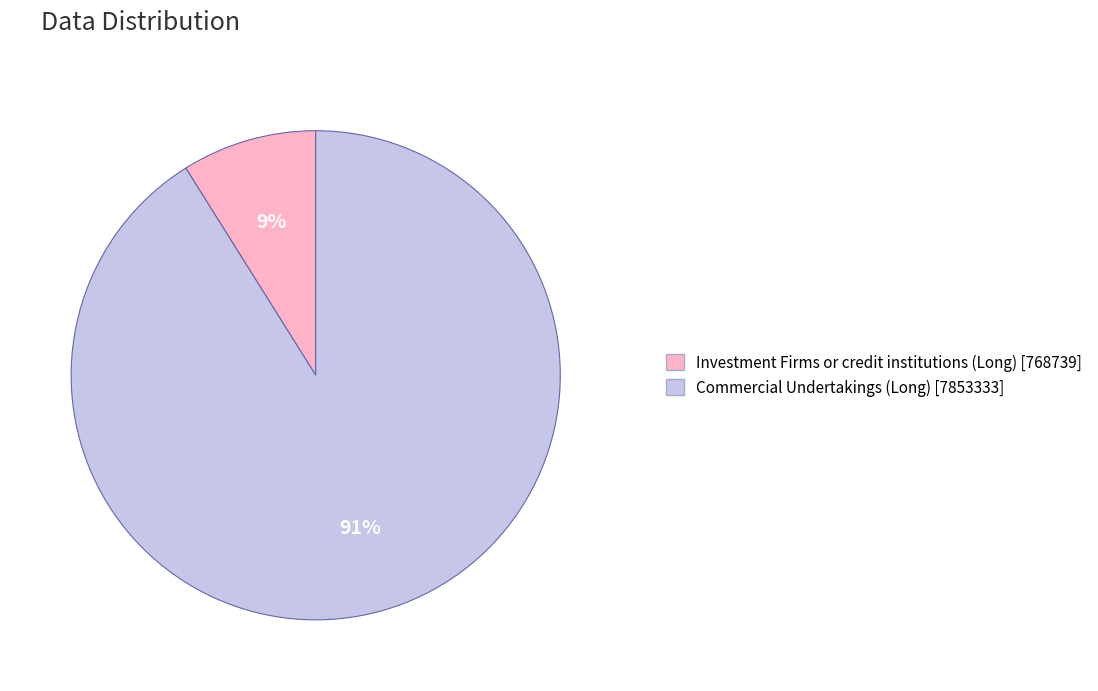

How many slices are in this pie chart?

2